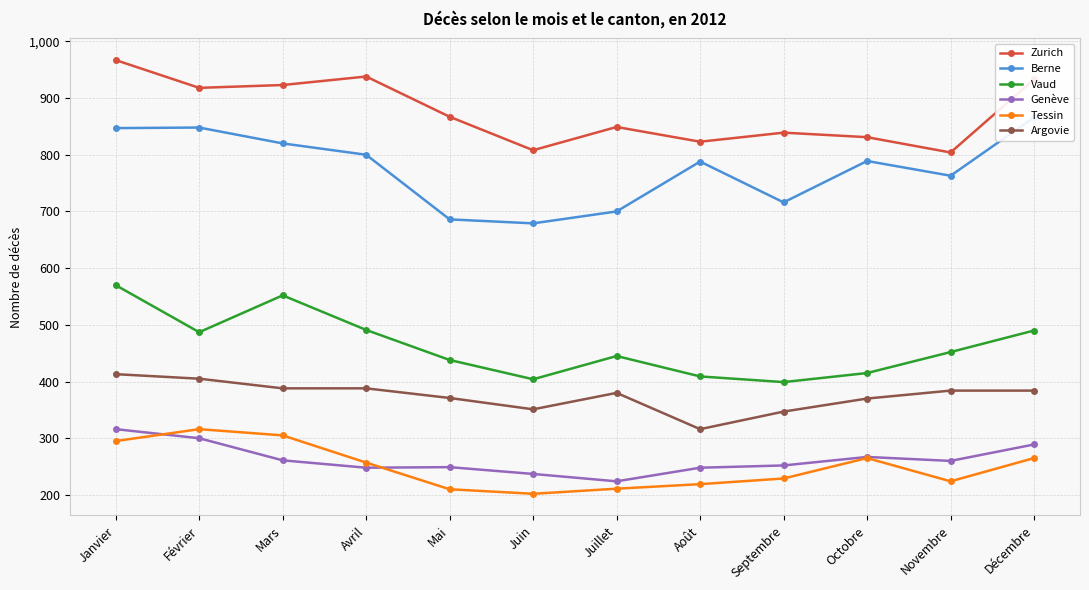

True or false: Genève has a value of 122 at Novembre.

False